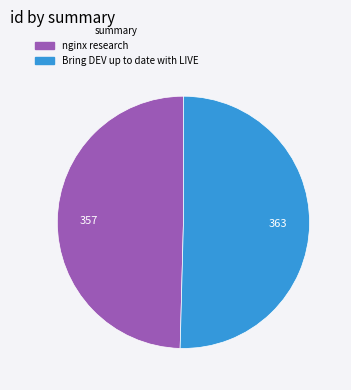

Is Bring DEV up to date with LIVE the majority of the pie?

Yes